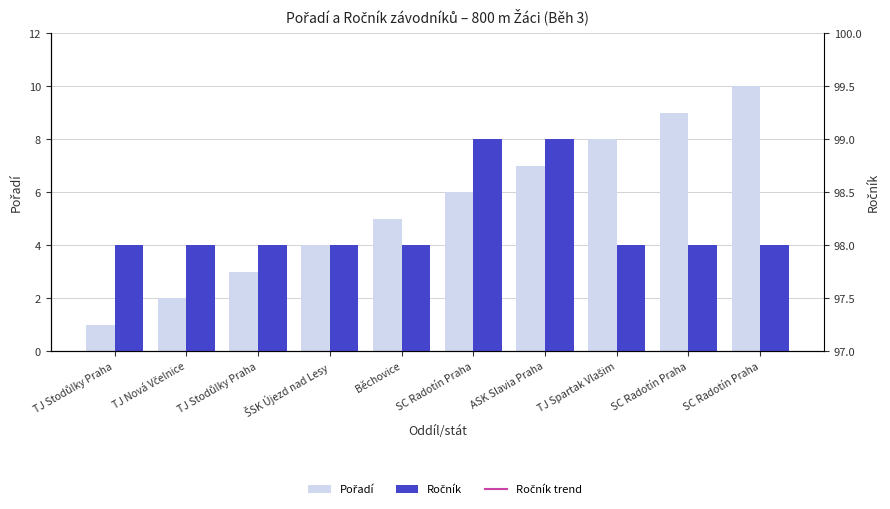

What is the smallest value displayed?

1